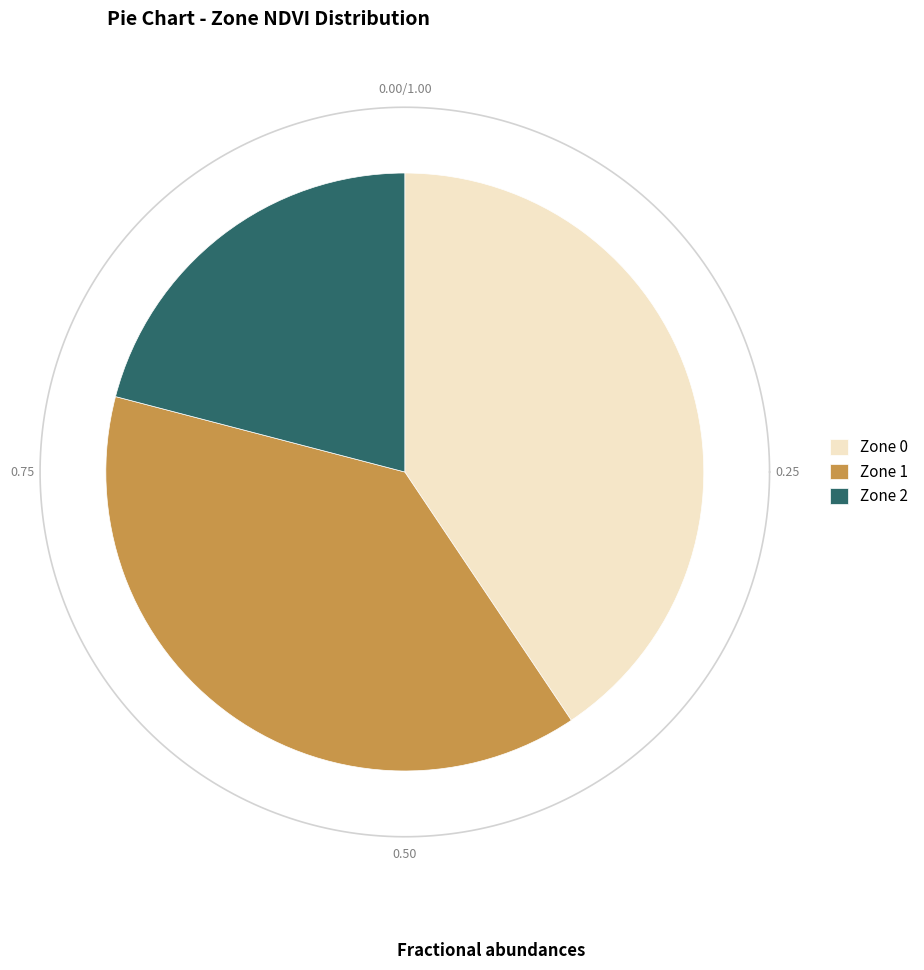

Is it true that Zone 2 is 8% of the pie?

False